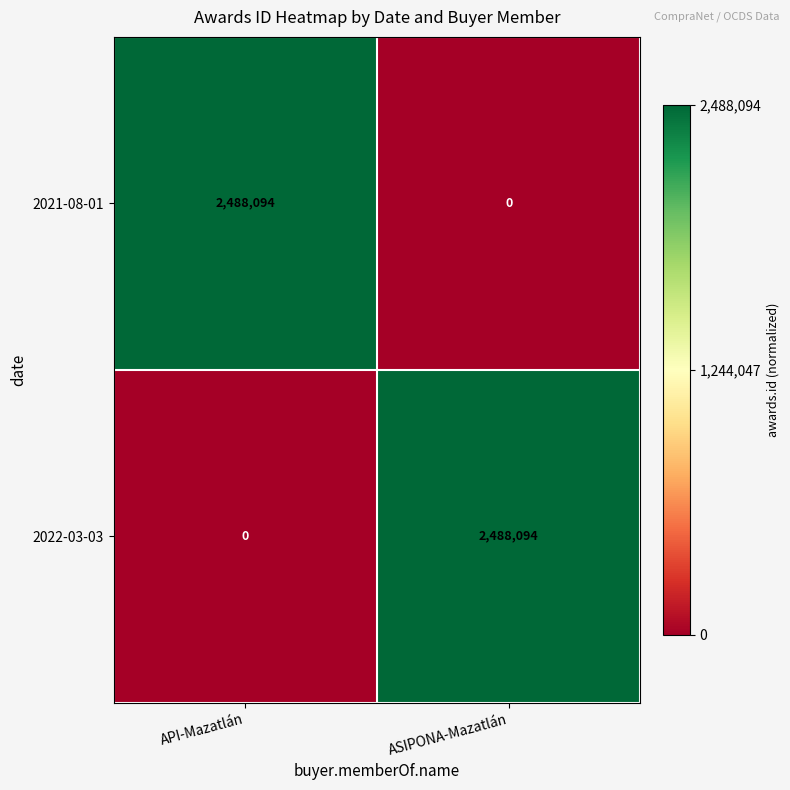

Reading left to right, list all the values displayed in this chart.

2021-08-01: 2488094	0
2022-03-03: 0	2488094